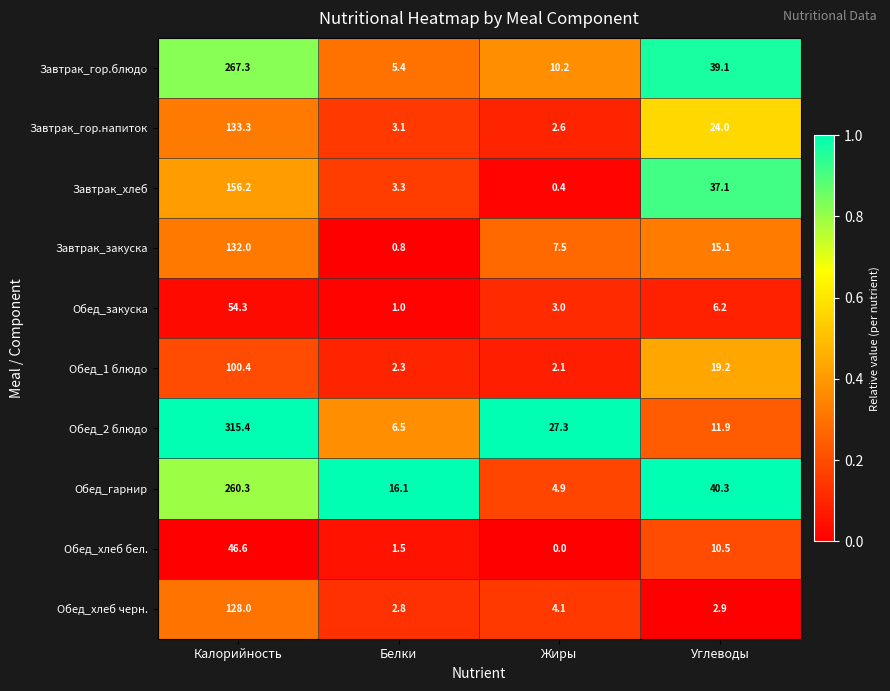

What is the approximate value of Обед_хлеб черн. at Калорийность?

128.0